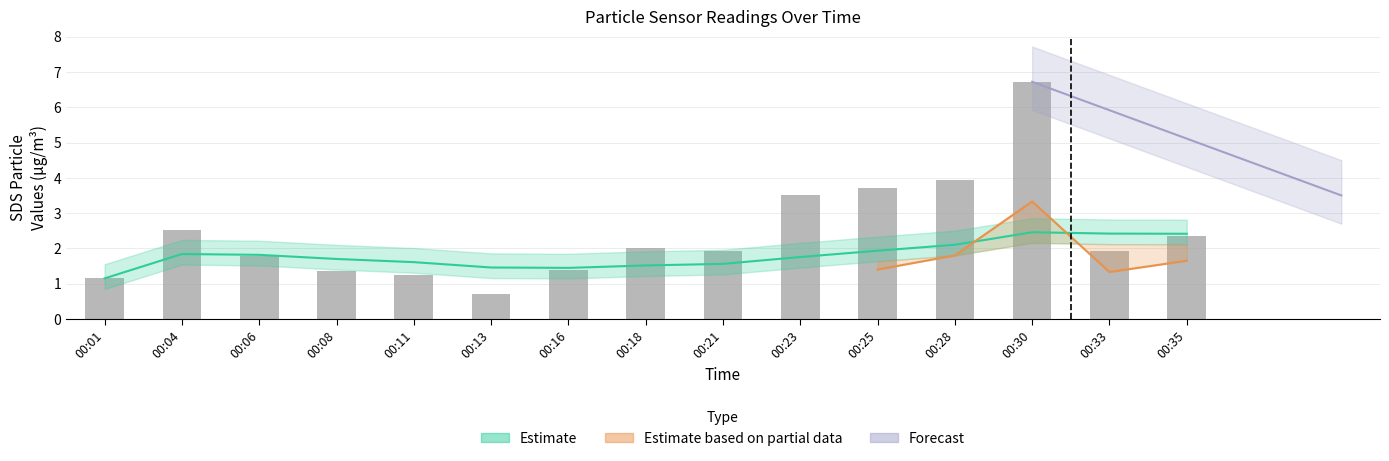

What is the value of the 8th bar from the left?

2.0